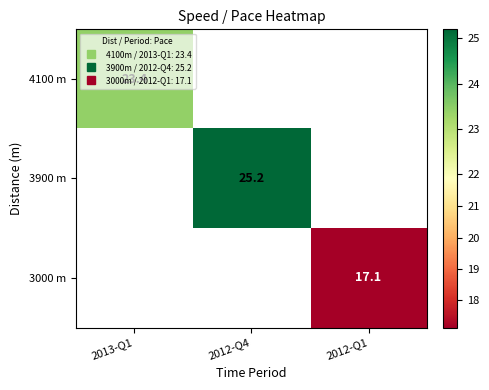

At how many categories does at least one series exceed 23?

2